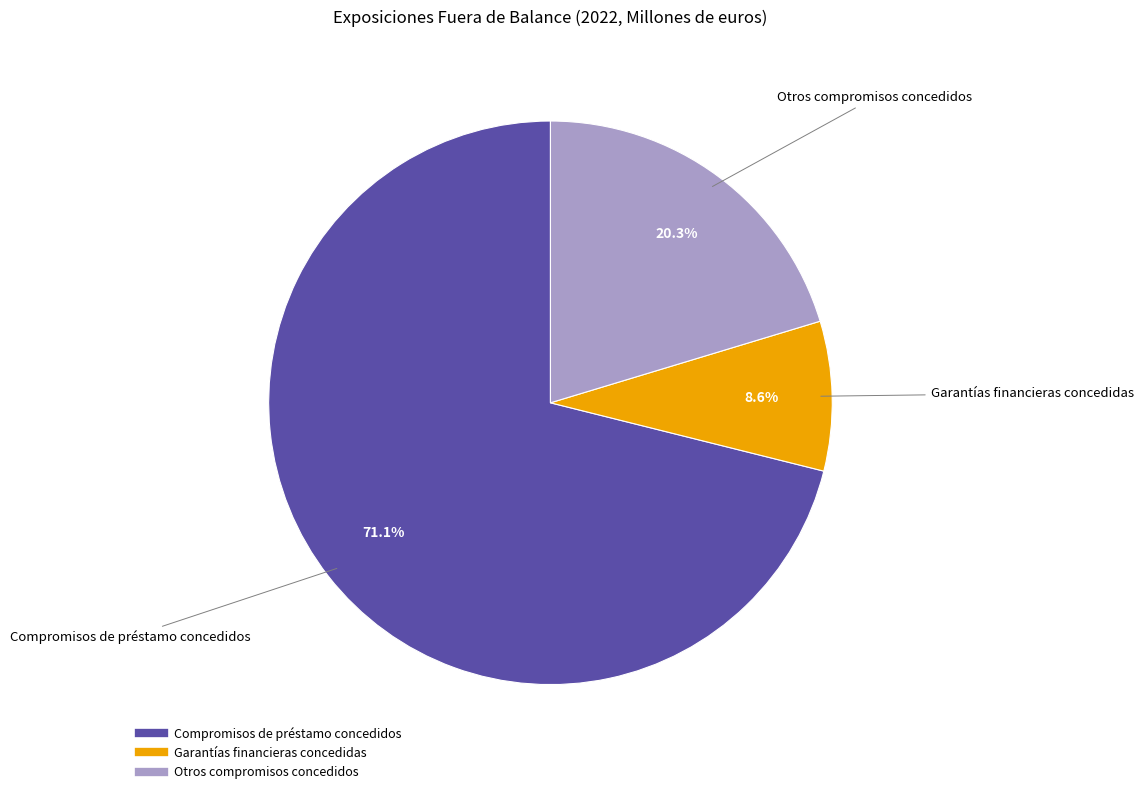

Which slice is the smallest?

Garantías financieras concedidas